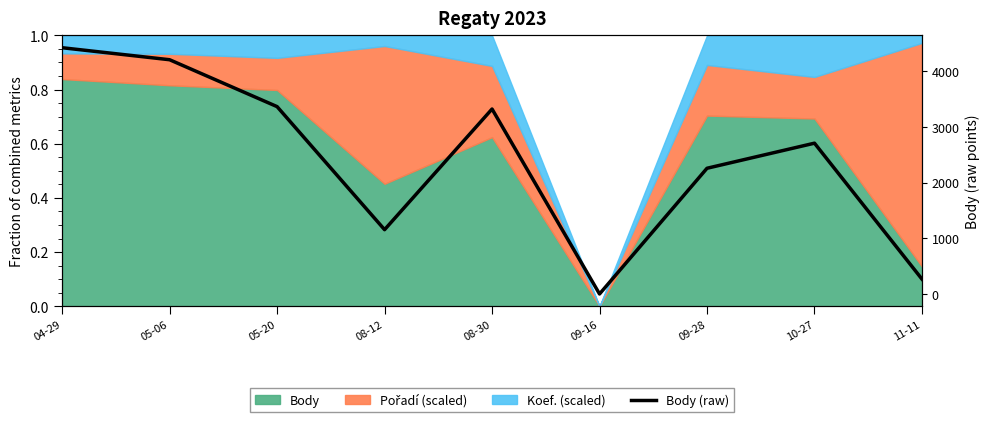

How many values exceed 2711?

4